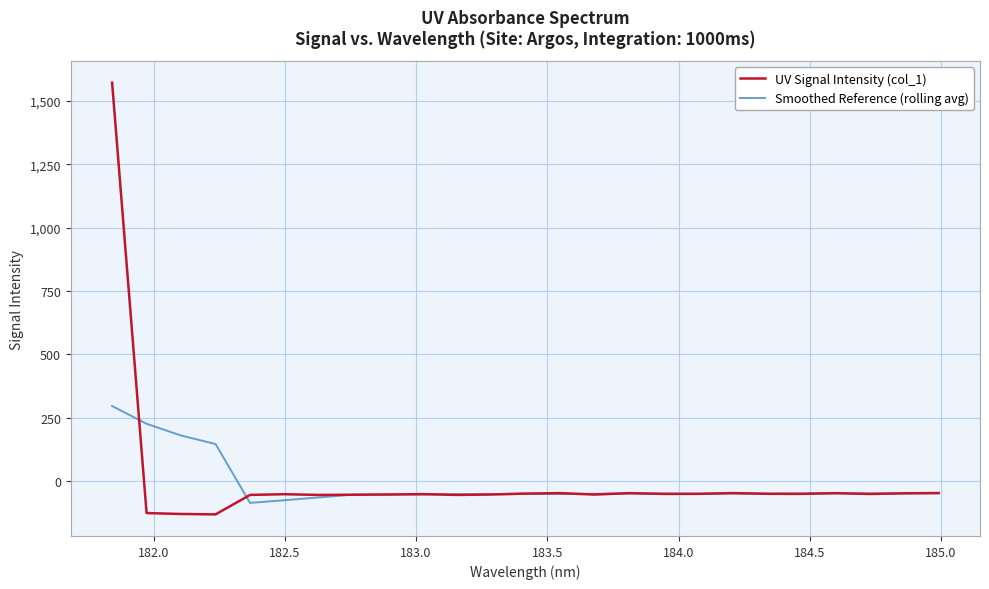

Which series has the largest range (max minus min)?

UV Signal Intensity (col_1)